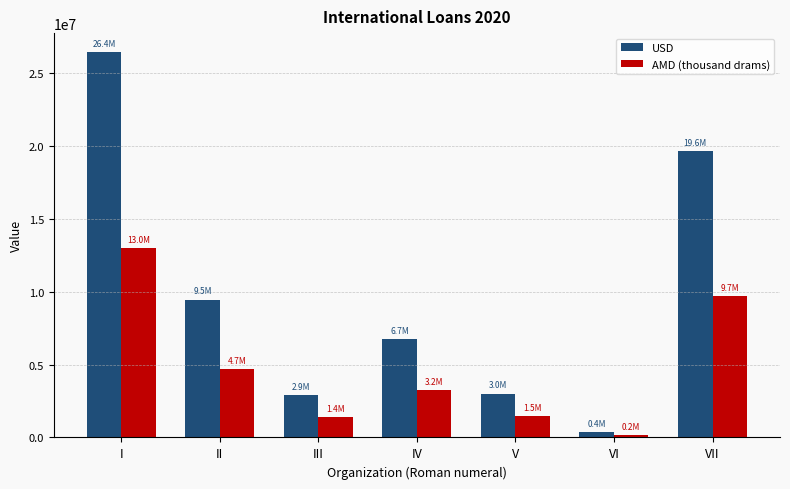

What is the difference between the maximum and minimum values in the USD series?

26026974.3